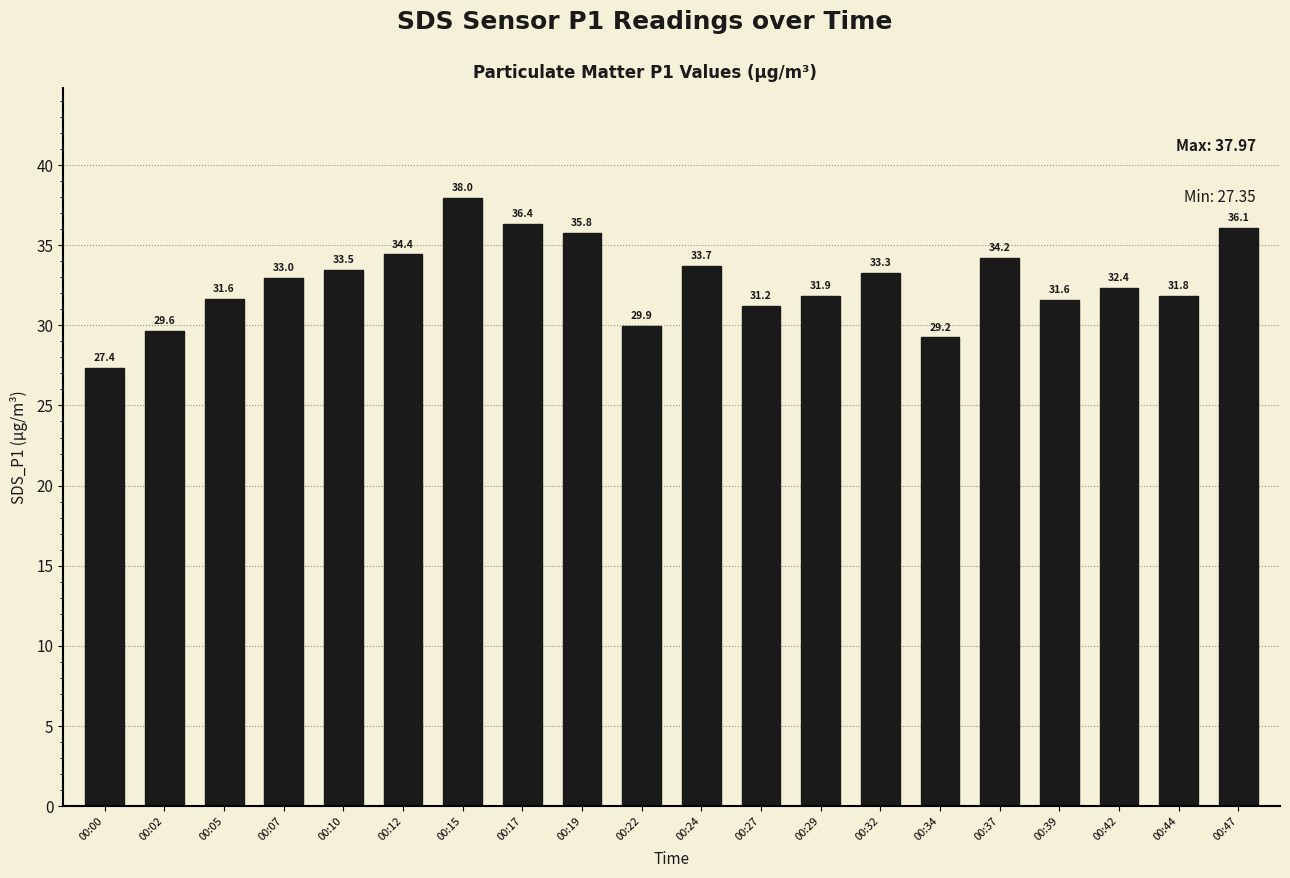

How many data points are above 32?

11